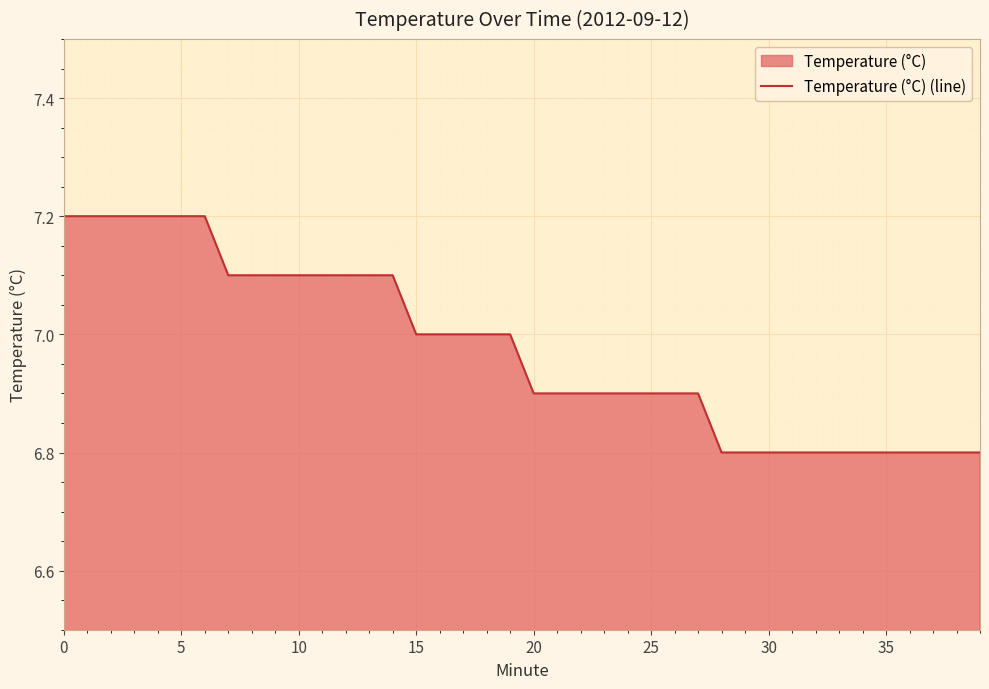

What is the value of the 35th point from the left?

6.8